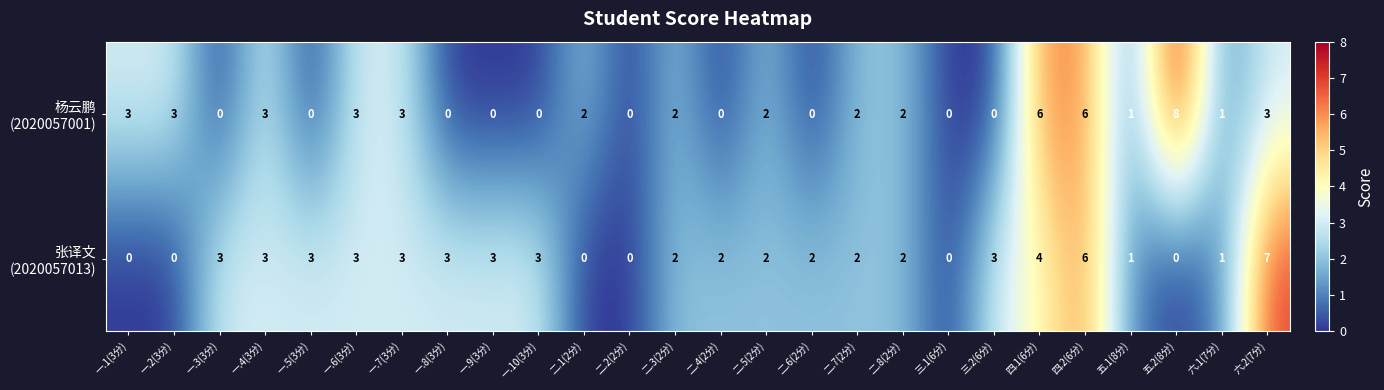

Which category has the highest value across all series?

五.2(8分)